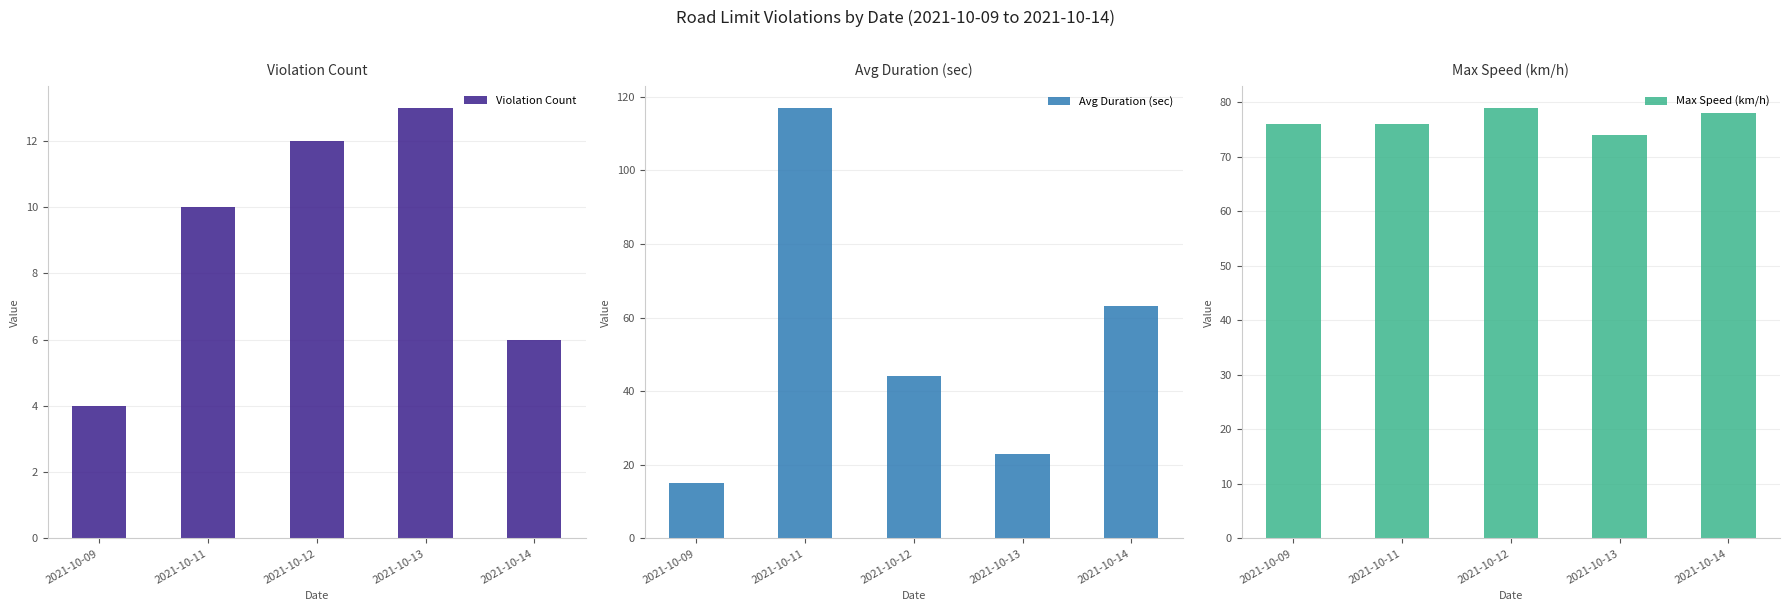

Count the Max Speed (km/h) values in the range 76 to 78.

3